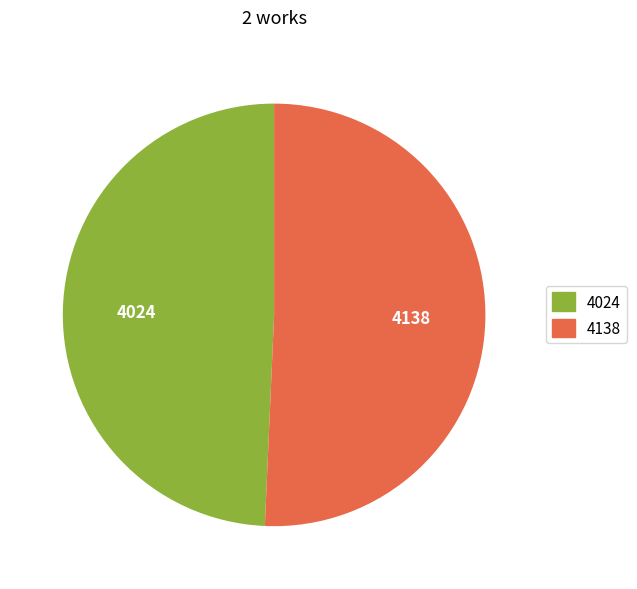

Does any single category account for the majority?

Yes